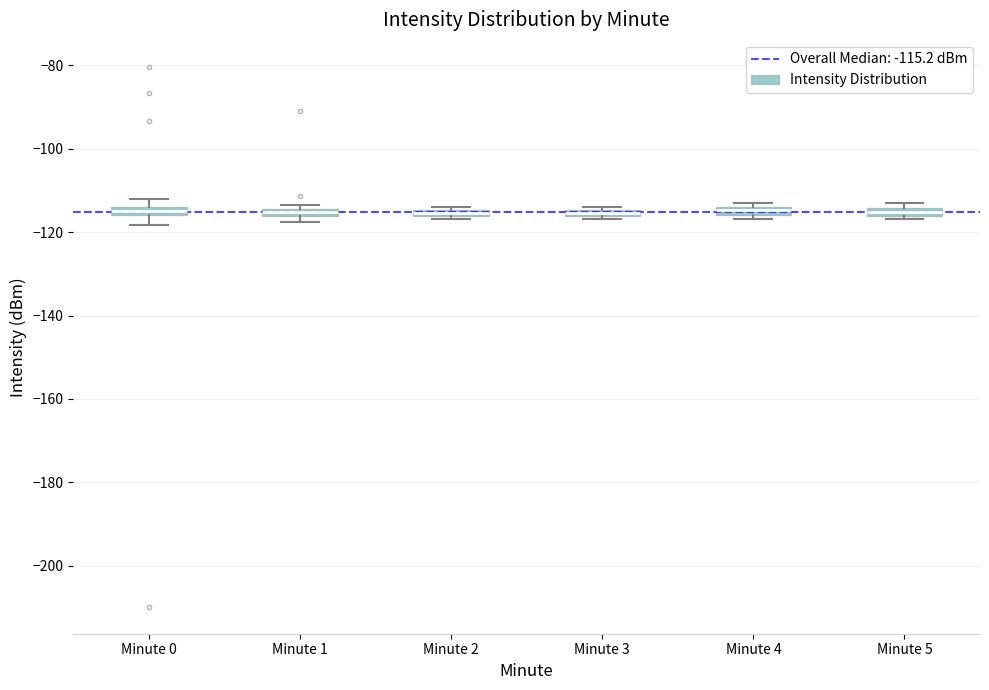

Where is the lower edge of the box for Minute 2 on the y-axis? The values are not printed on the chart, so give them approximately, as read against the axis.

-116